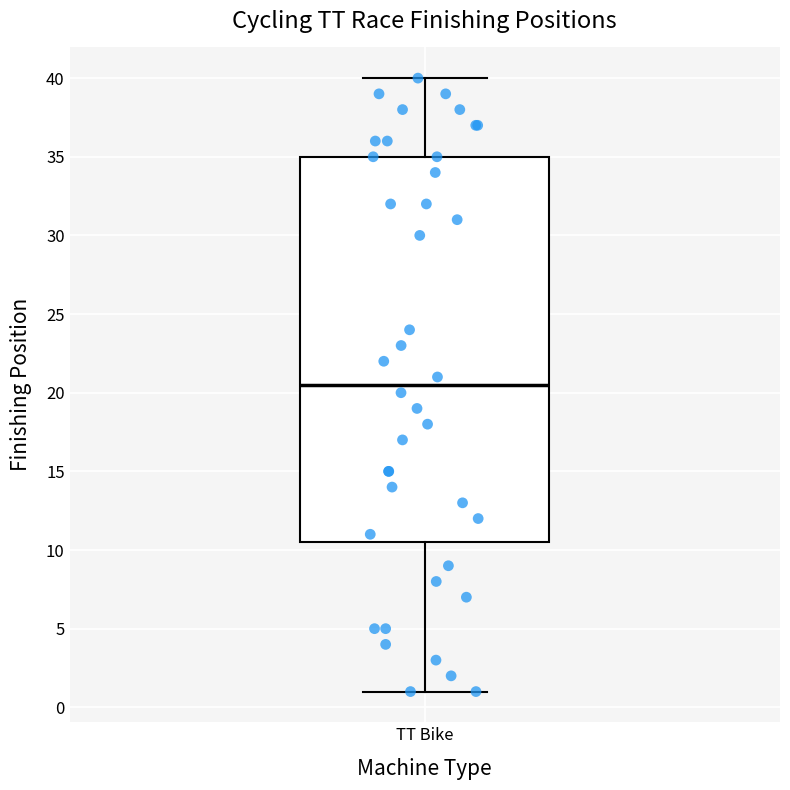

Where does the upper whisker of the box for TT Bike end on the y-axis? The values are not printed on the chart, so give them approximately, as read against the axis.

40.0